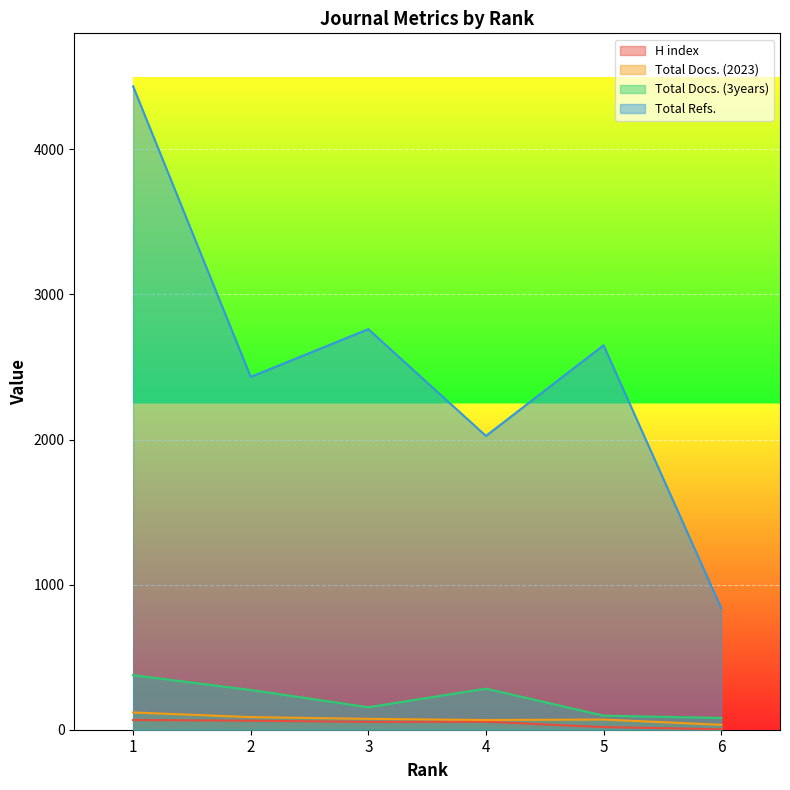

What is the value of the Total Refs. point at the 2nd from the left?

2432